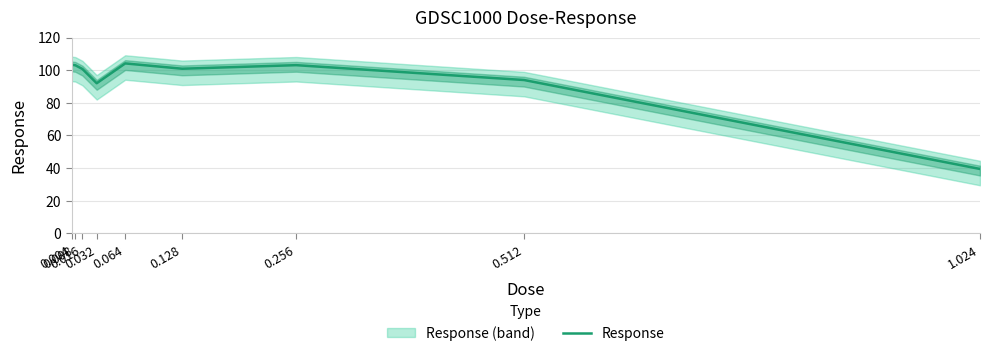

What is the average value?

93.4